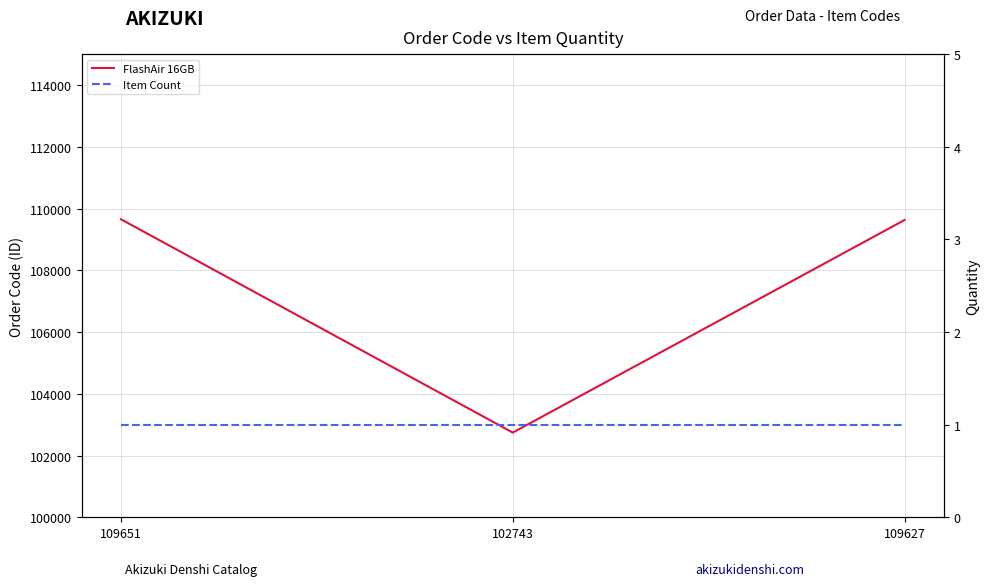

The Item Count series shows 0 at 109651. True or false?

False